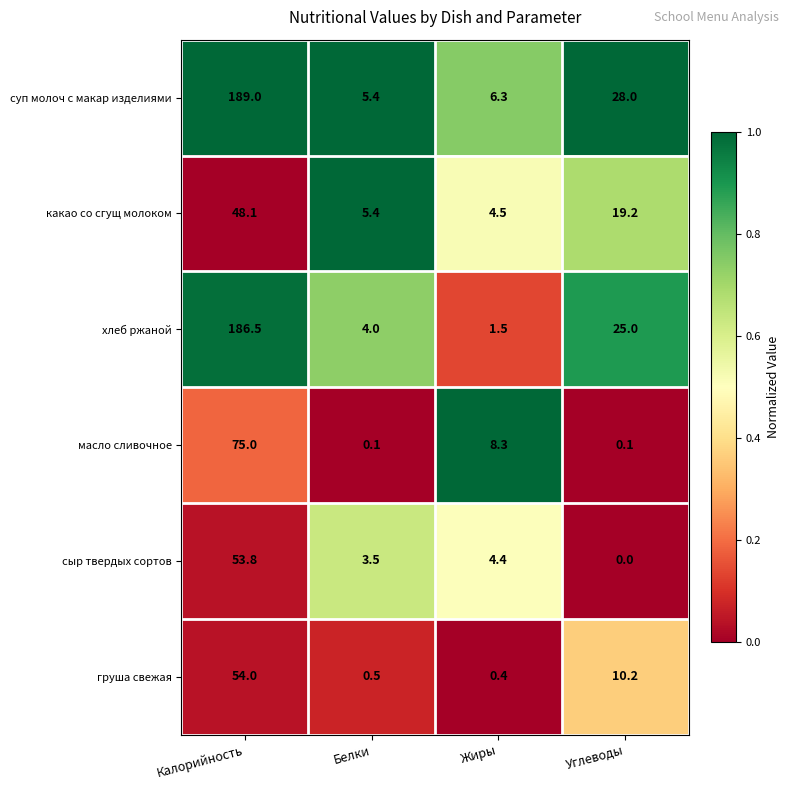

What is the difference between the highest and lowest values at Углеводы?

28.0